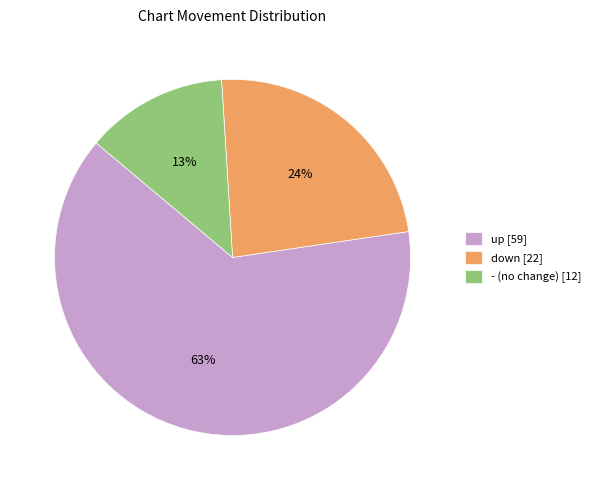

Which slice is the smallest?

-